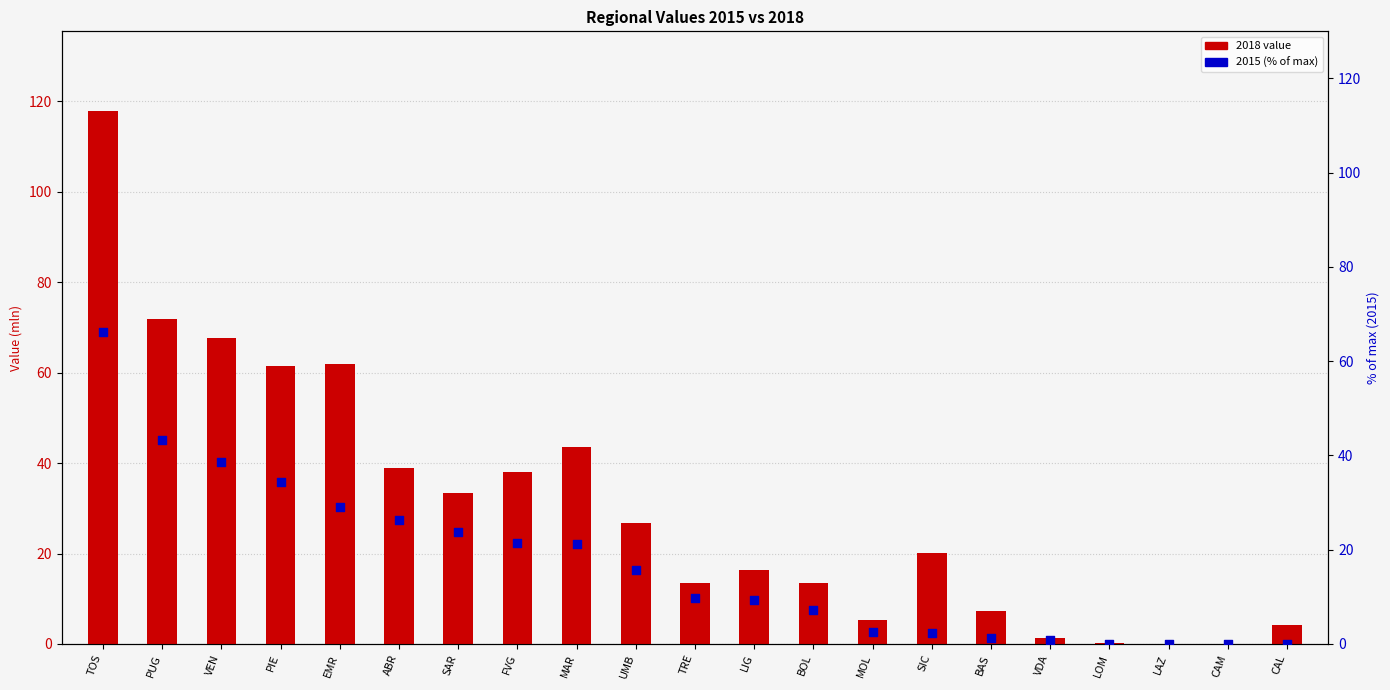

What is the total value across all series at MAR?

64.7